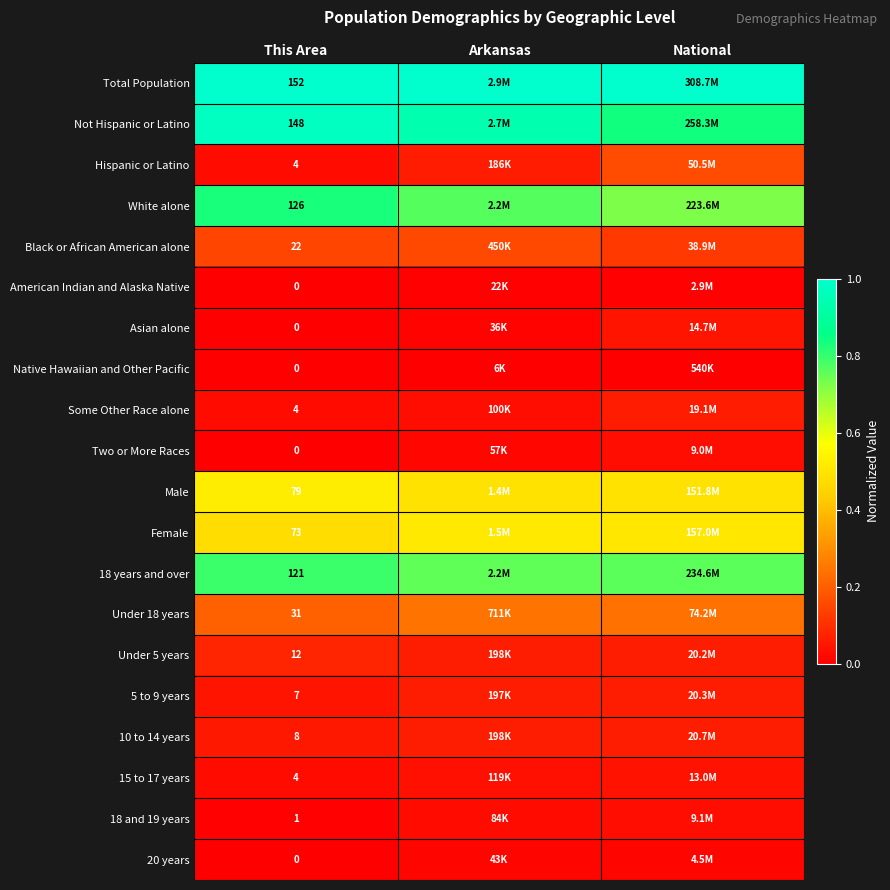

What is the total value across all series at National?

5.3